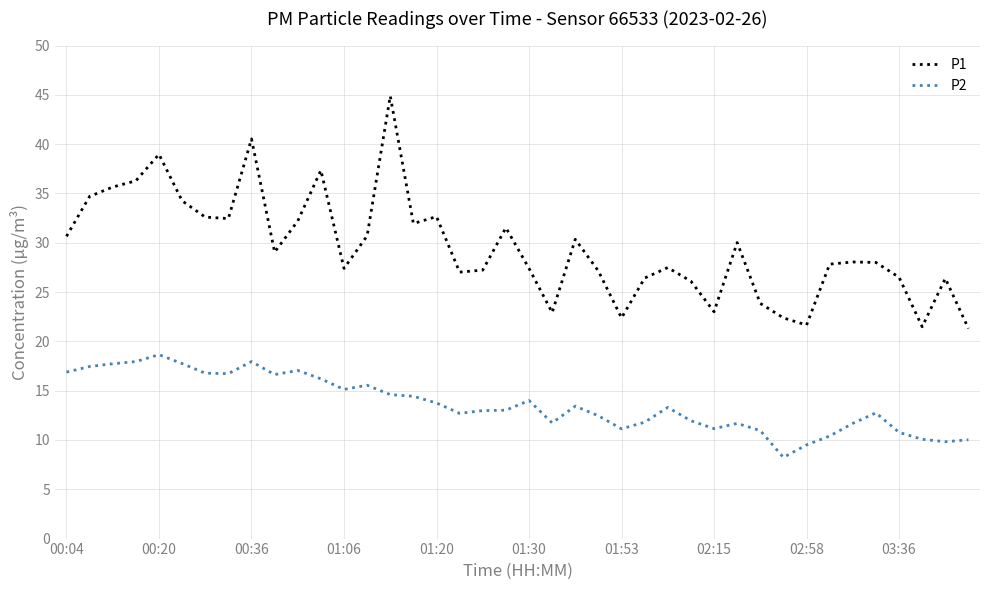

What is the lowest value of the P2 series?

8.2